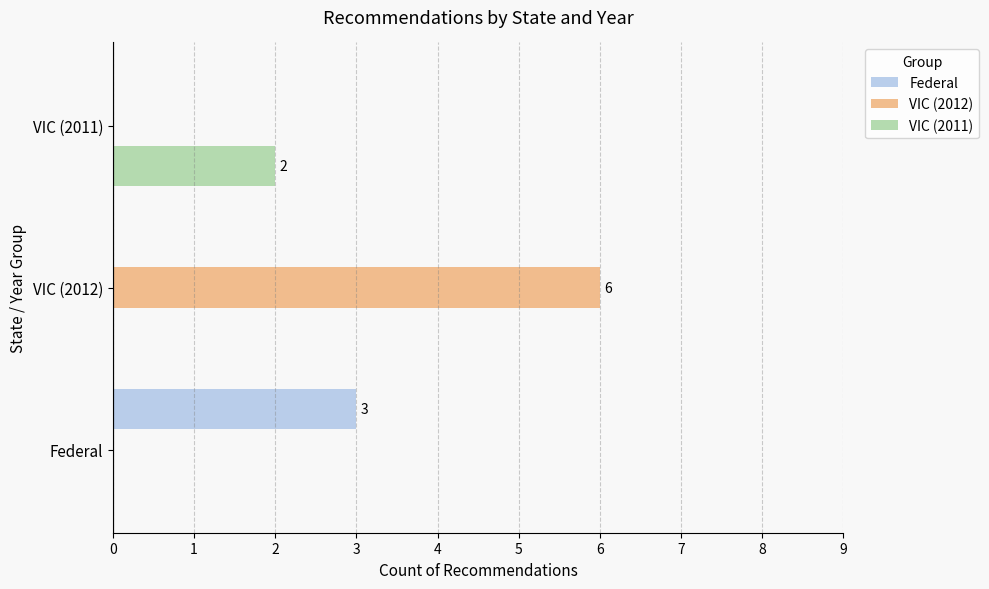

True or false: Federal has a value of -2 at VIC (2011).

False